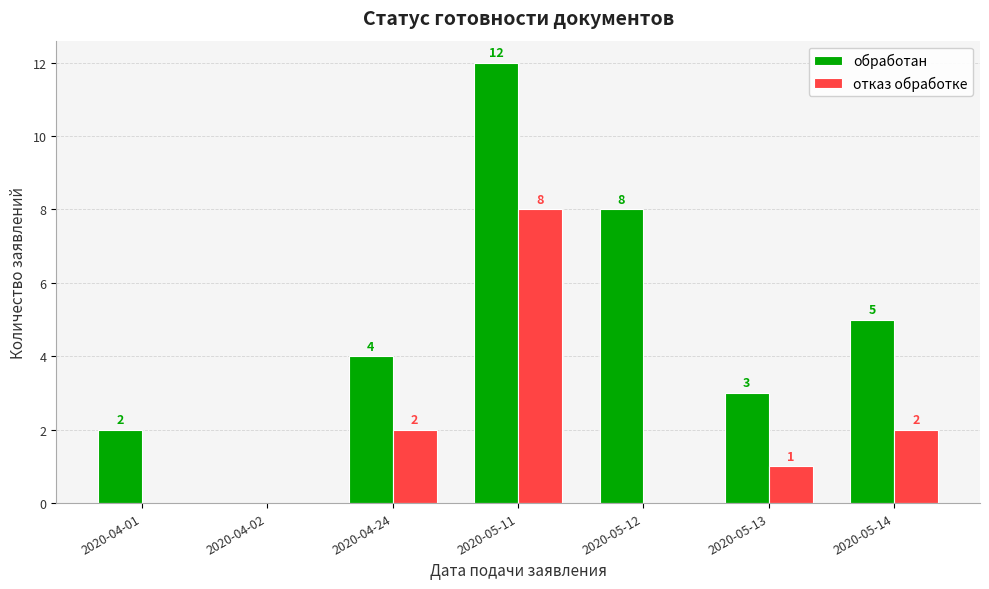

The обработан series shows 7 at 2020-05-11. True or false?

False